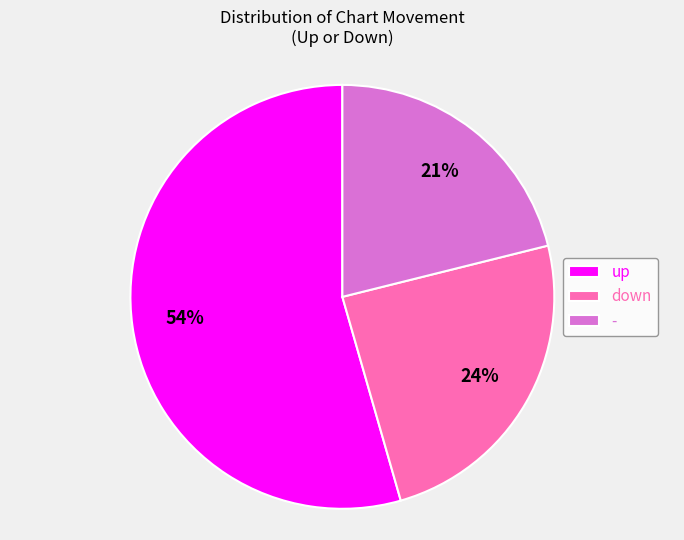

To the nearest percent, what percentage of the pie is -?

21%